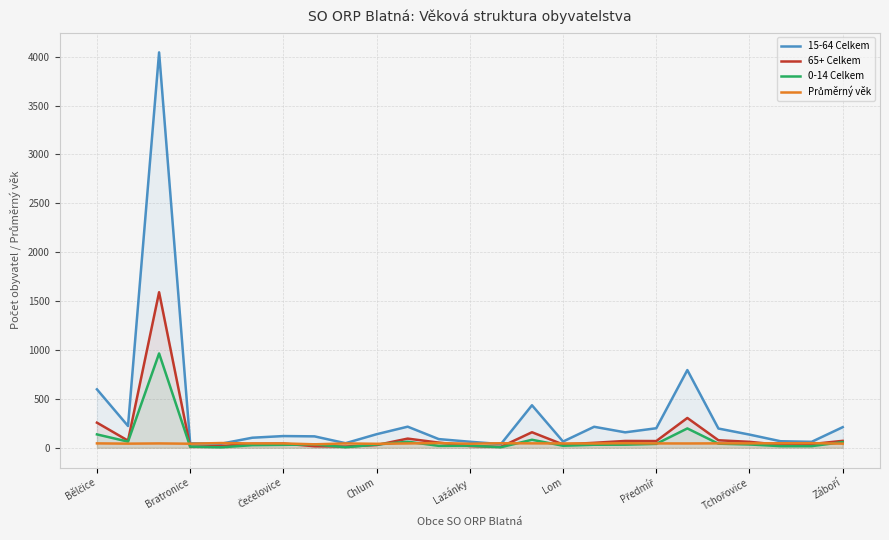

Which series has the widest spread of values?

15-64 Celkem